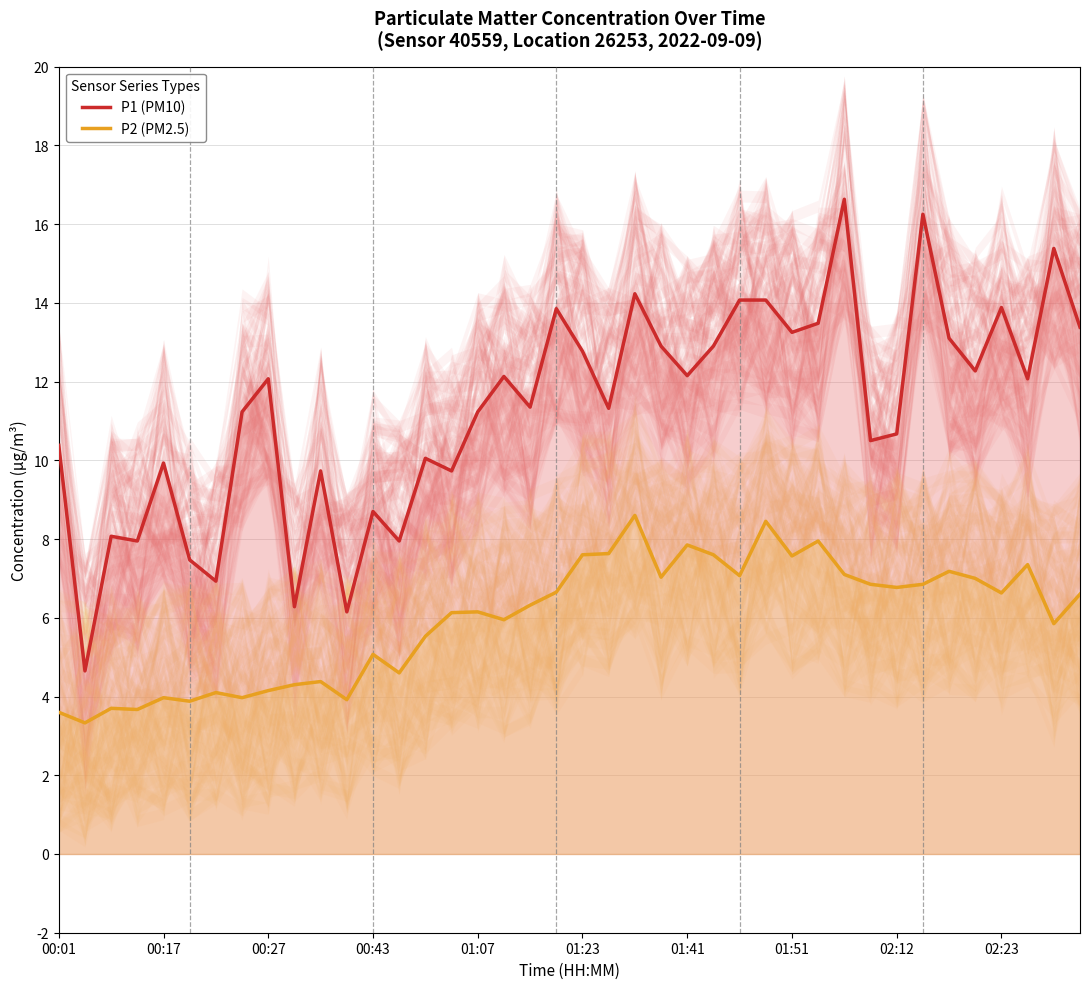

What is the sum of all P2 (PM2.5) values?

238.9